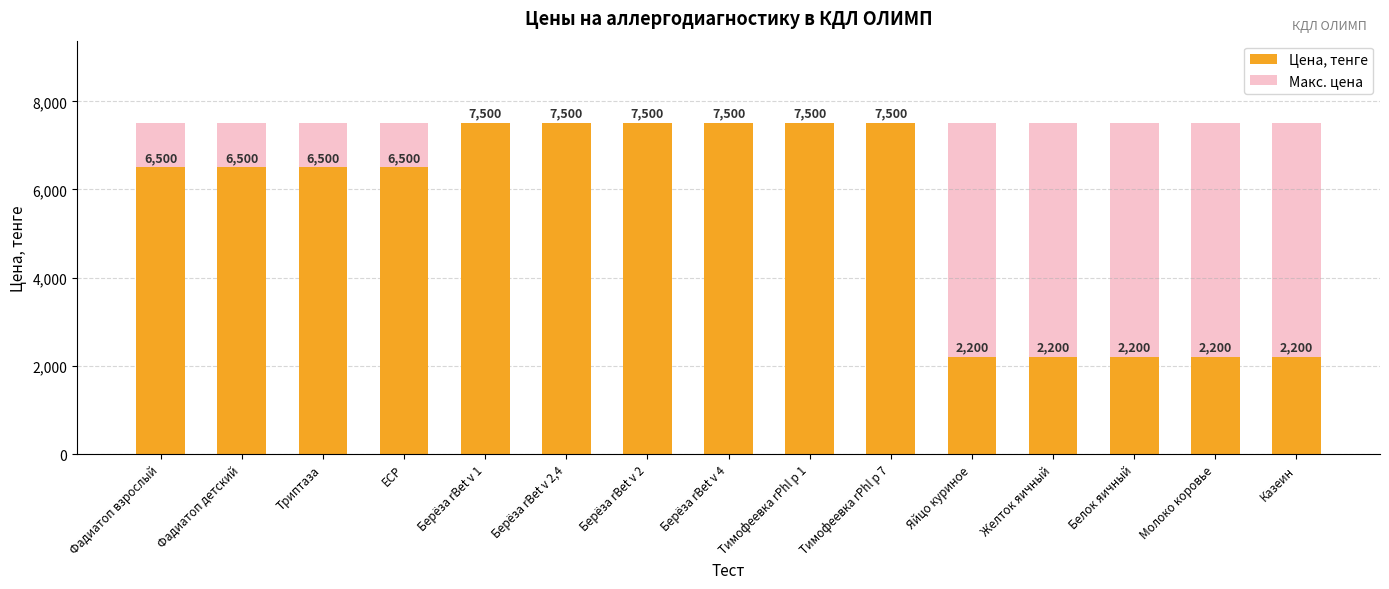

Which series has the largest total across all categories?

Макс. цена